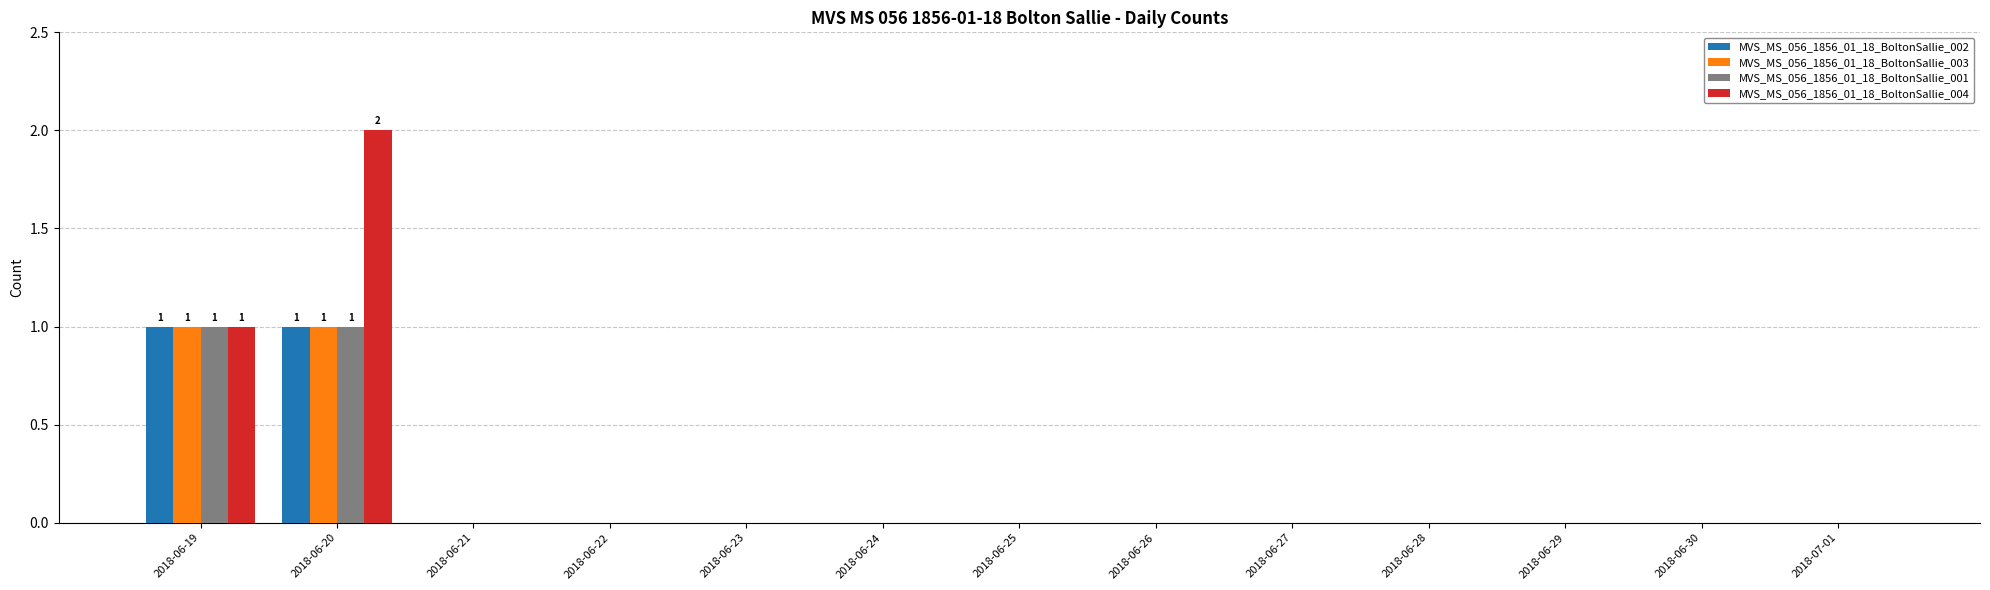

Reading left to right, transcribe all the data shown in this chart.

MVS_MS_056_1856_01_18_BoltonSallie_002: 2018-06-19=1	2018-06-20=1	2018-06-21=0	2018-06-22=0	2018-06-23=0	2018-06-24=0	2018-06-25=0	2018-06-26=0	2018-06-27=0	2018-06-28=0	2018-06-29=0	2018-06-30=0	2018-07-01=0
MVS_MS_056_1856_01_18_BoltonSallie_003: 2018-06-19=1	2018-06-20=1	2018-06-21=0	2018-06-22=0	2018-06-23=0	2018-06-24=0	2018-06-25=0	2018-06-26=0	2018-06-27=0	2018-06-28=0	2018-06-29=0	2018-06-30=0	2018-07-01=0
MVS_MS_056_1856_01_18_BoltonSallie_001: 2018-06-19=1	2018-06-20=1	2018-06-21=0	2018-06-22=0	2018-06-23=0	2018-06-24=0	2018-06-25=0	2018-06-26=0	2018-06-27=0	2018-06-28=0	2018-06-29=0	2018-06-30=0	2018-07-01=0
MVS_MS_056_1856_01_18_BoltonSallie_004: 2018-06-19=1	2018-06-20=2	2018-06-21=0	2018-06-22=0	2018-06-23=0	2018-06-24=0	2018-06-25=0	2018-06-26=0	2018-06-27=0	2018-06-28=0	2018-06-29=0	2018-06-30=0	2018-07-01=0